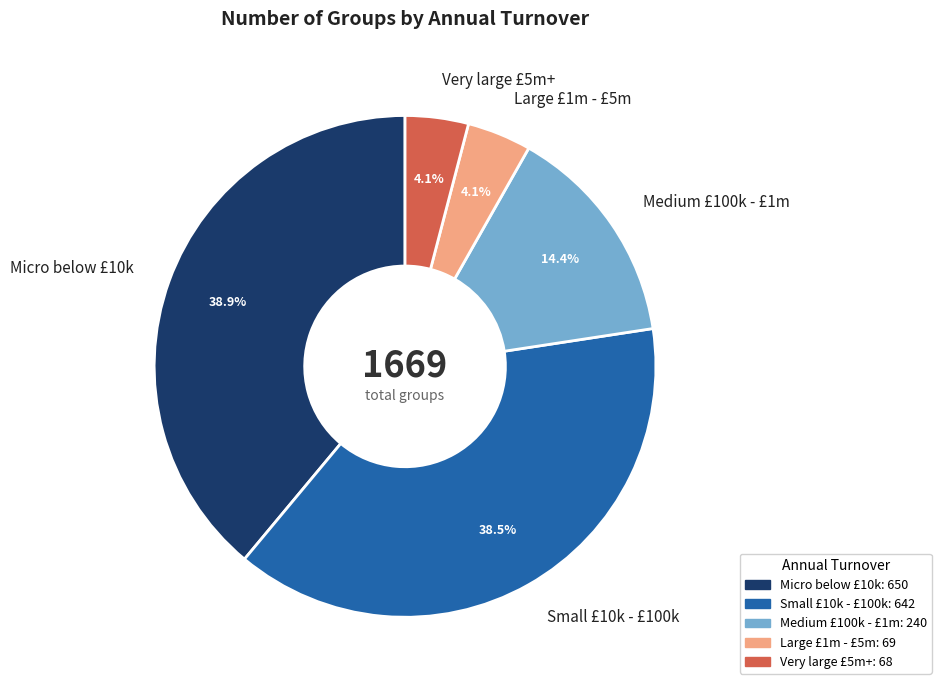

Is Medium £100k - £1m the majority of the pie?

No